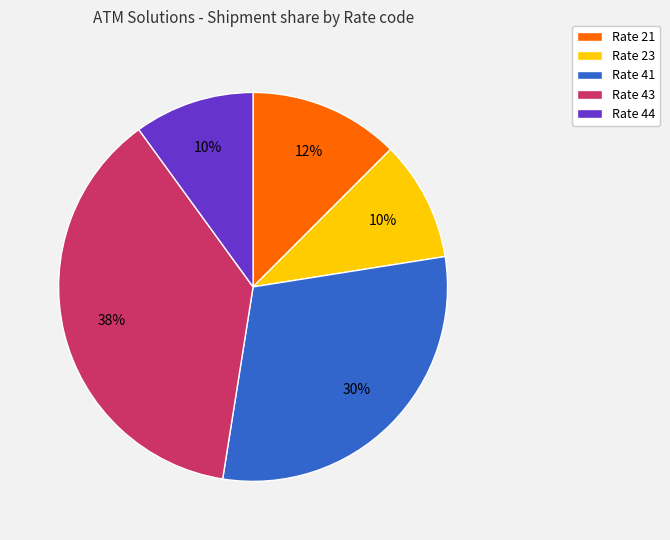

Which category has the biggest portion of the pie?

Rate 43